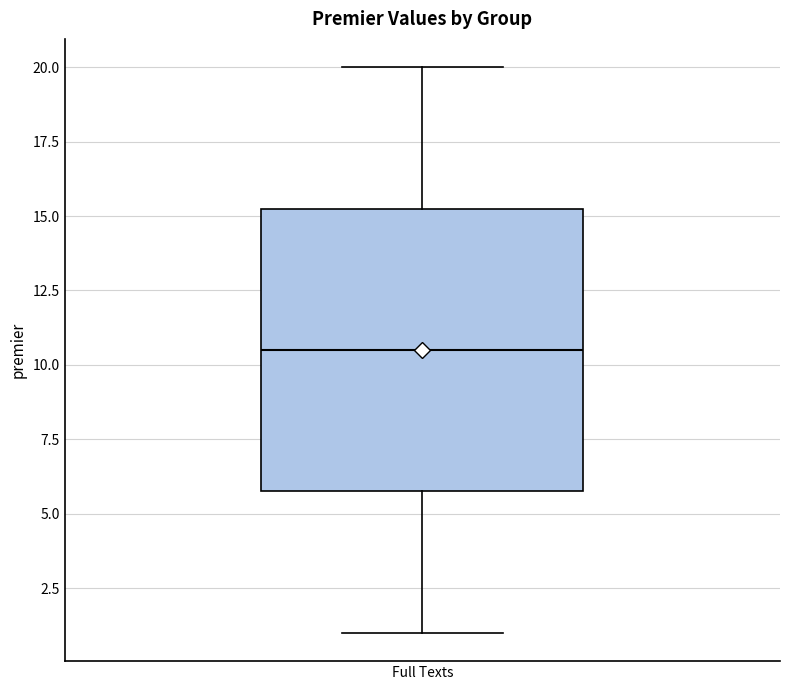

Transcribe this box plot: give where the median line is, the range the box spans, and where the two whiskers end, as read against the y-axis. The values are not printed on the chart, so give them approximately, as read against the axis.

median 10.5, box 6.0 to 15.5, whiskers 1.0 to 20.0